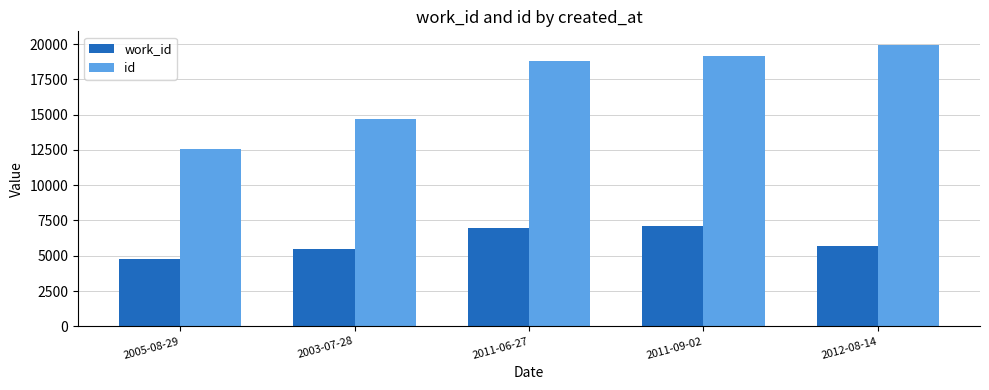

At how many categories does at least one series exceed 8826?

5